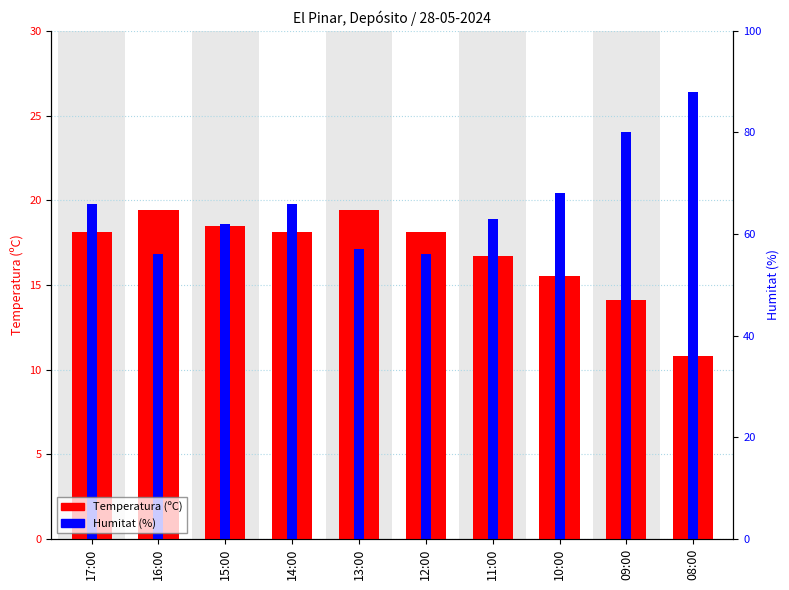

True or false: Humitat (%) has a value of 12.1 at 09:00.

False